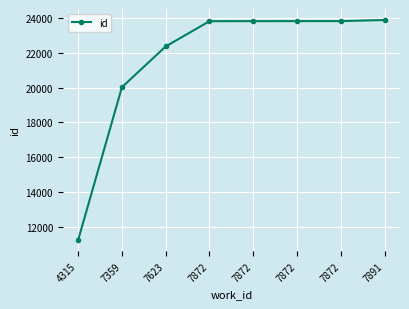

How many lines are shown in the chart?

1